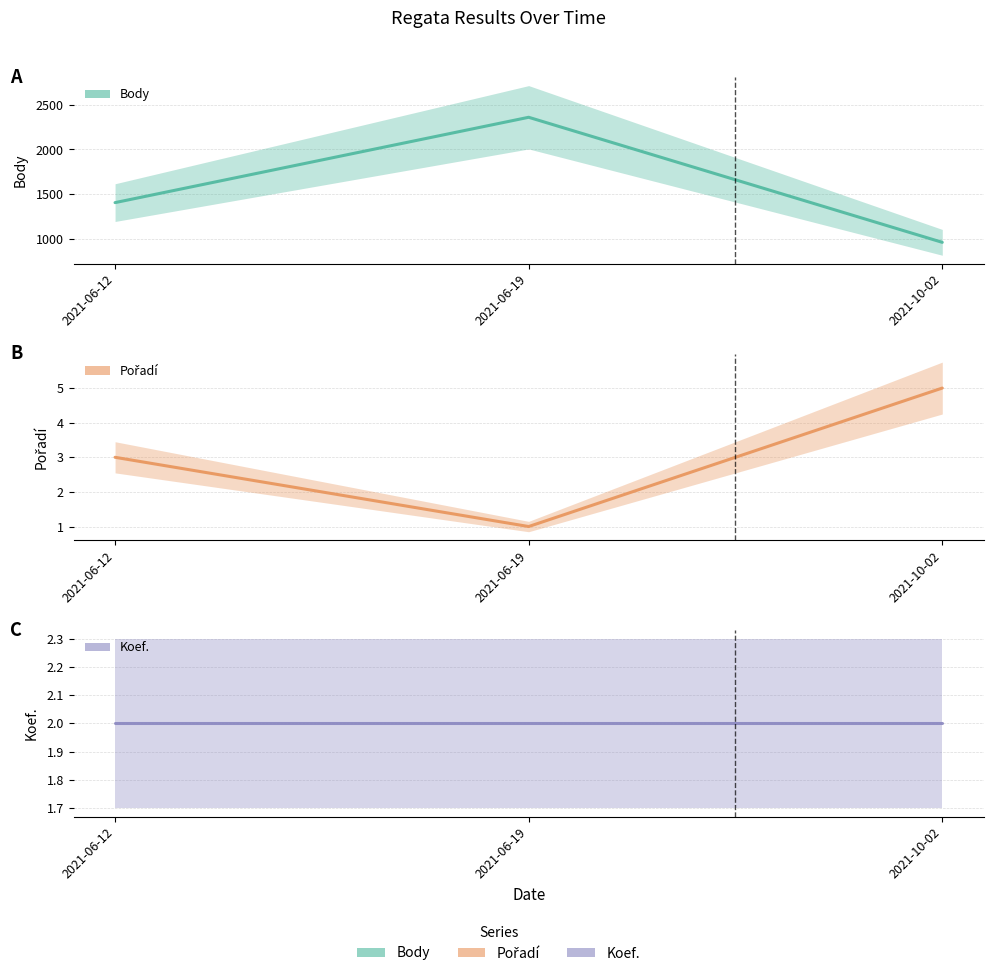

What is the label of the 1st point from the right?

2021-10-02